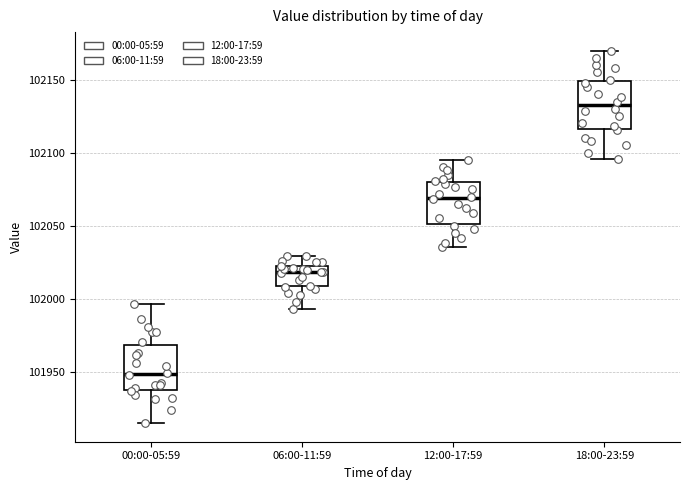

Reading left to right, read every box against the y-axis: the position of its median line, the range the box covers, and the ends of its whiskers. The values are not printed on the chart, so give them approximately, as read against the axis.

00:00-05:59: median 101950, box 101935 to 101970, whiskers 101915 to 101995
06:00-11:59: median 102020 (just below the box's upper edge), box 102010 to 102020, whiskers 101995 to 102030
12:00-17:59: median 102070, box 102050 to 102080, whiskers 102035 to 102095
18:00-23:59: median 102135, box 102115 to 102150, whiskers 102095 to 102170